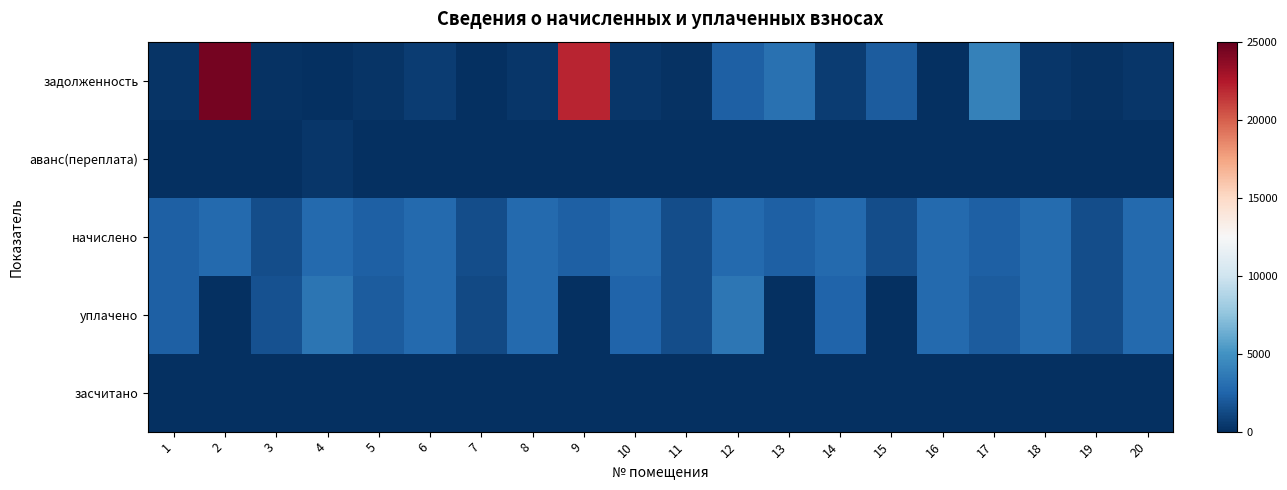

At 7, list the series in order from smallest to largest.

задолженность, аванс(переплата), засчитано, уплачено, начислено